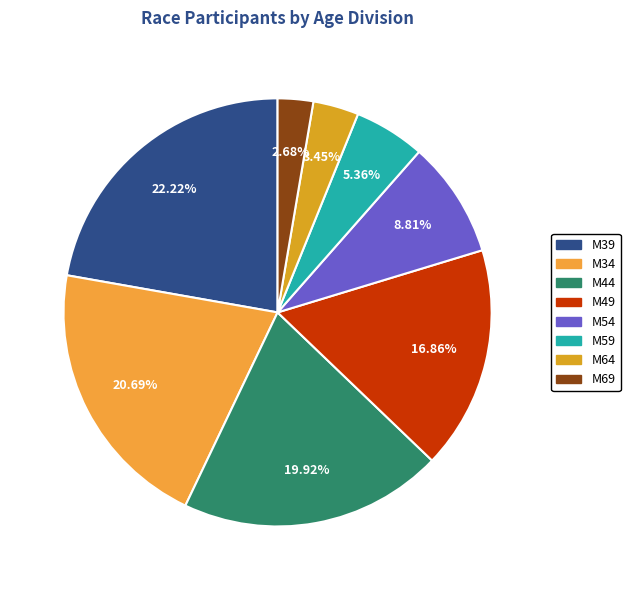

How many segments does this pie chart have?

8